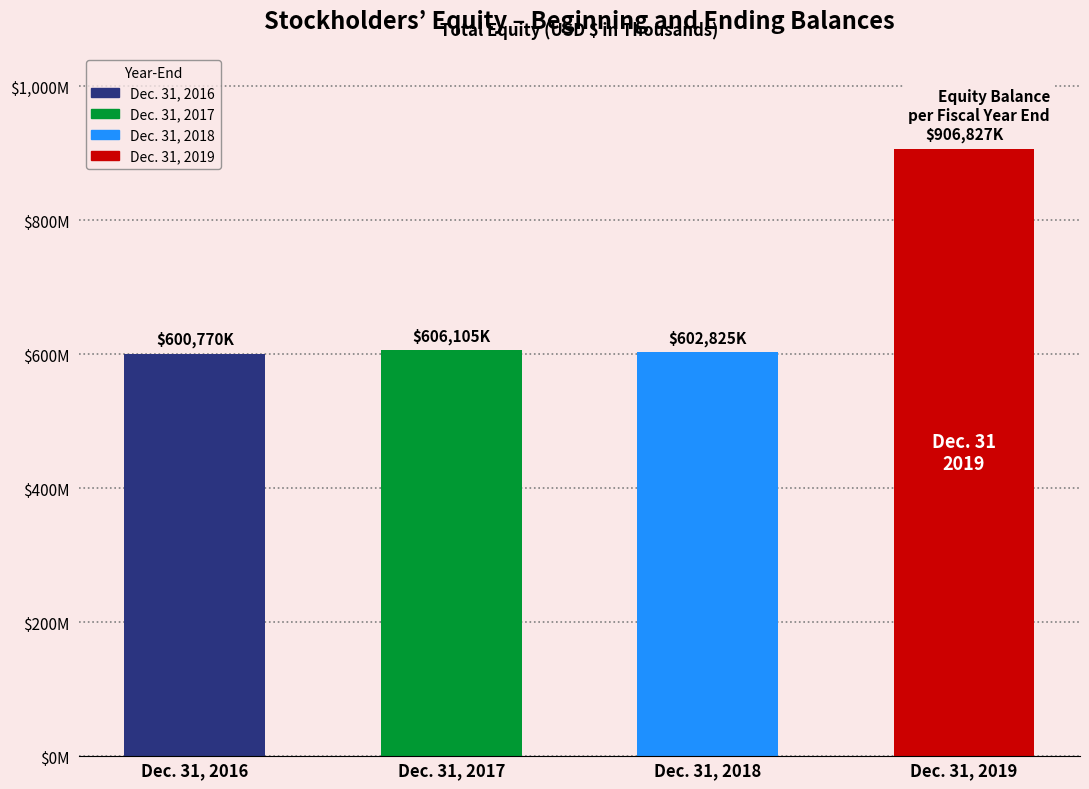

At which category does the chart reach its peak across all series?

Dec. 31, 2019